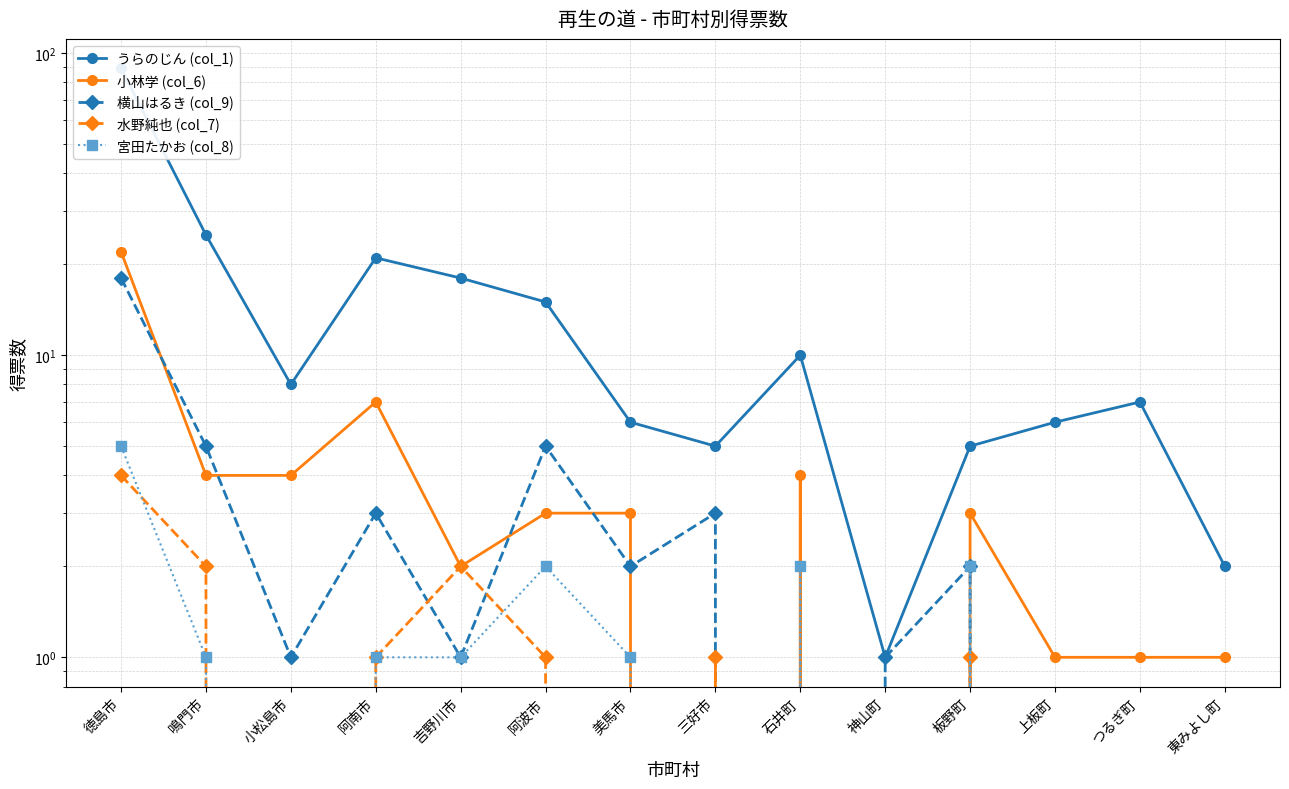

Rank the categories by うらのじん (col_1) value from highest to lowest.

徳島市, 鳴門市, 阿南市, 吉野川市, 阿波市, 石井町, 小松島市, つるぎ町, 美馬市, 上板町, 三好市, 板野町, 東みよし町, 神山町